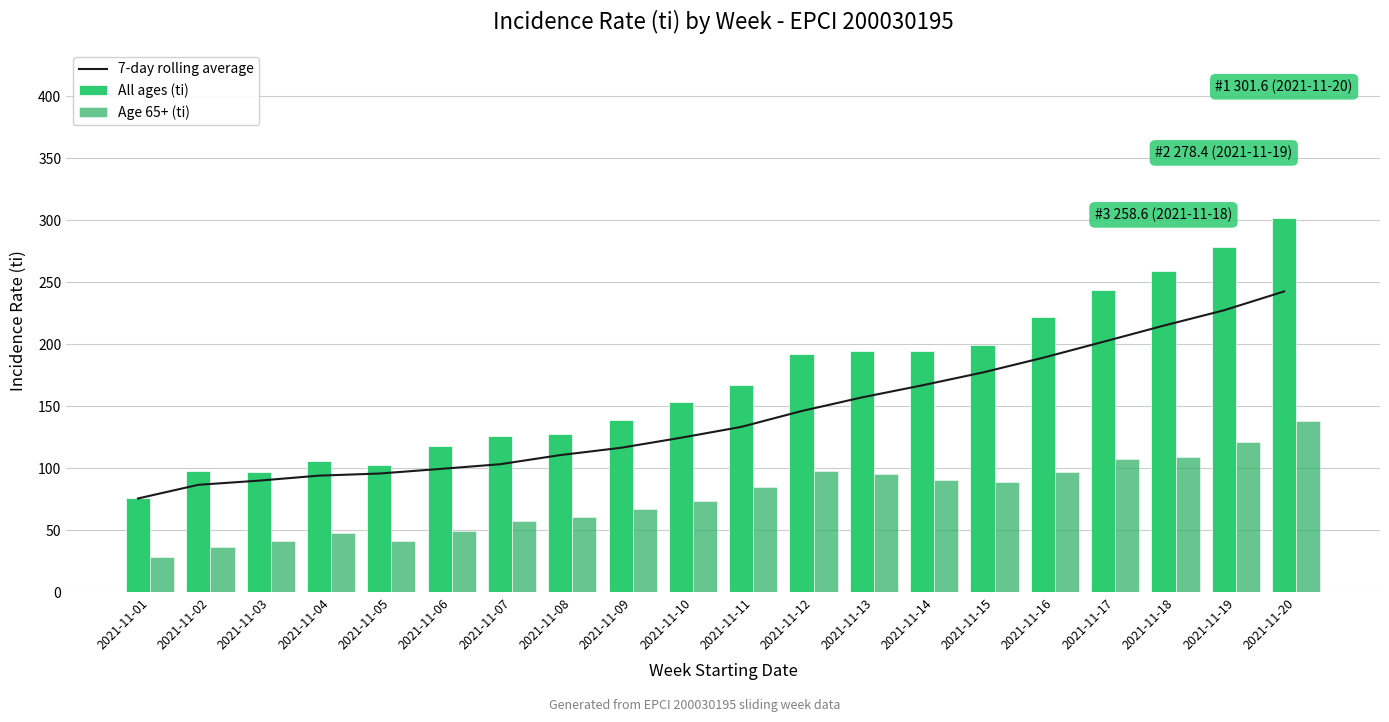

Where does the All ages (ti) series first go above 167?

2021-11-11